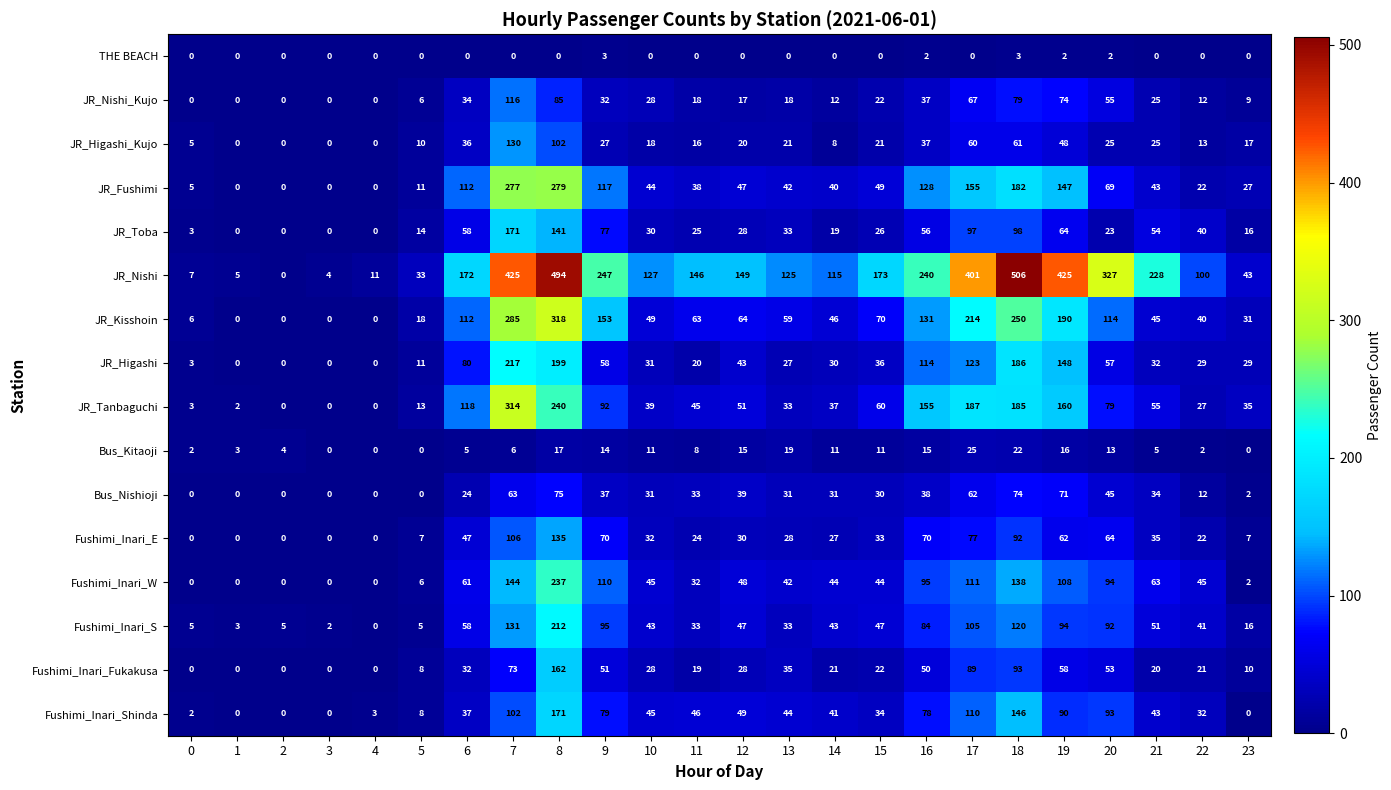

How many series are shown in this chart?

16